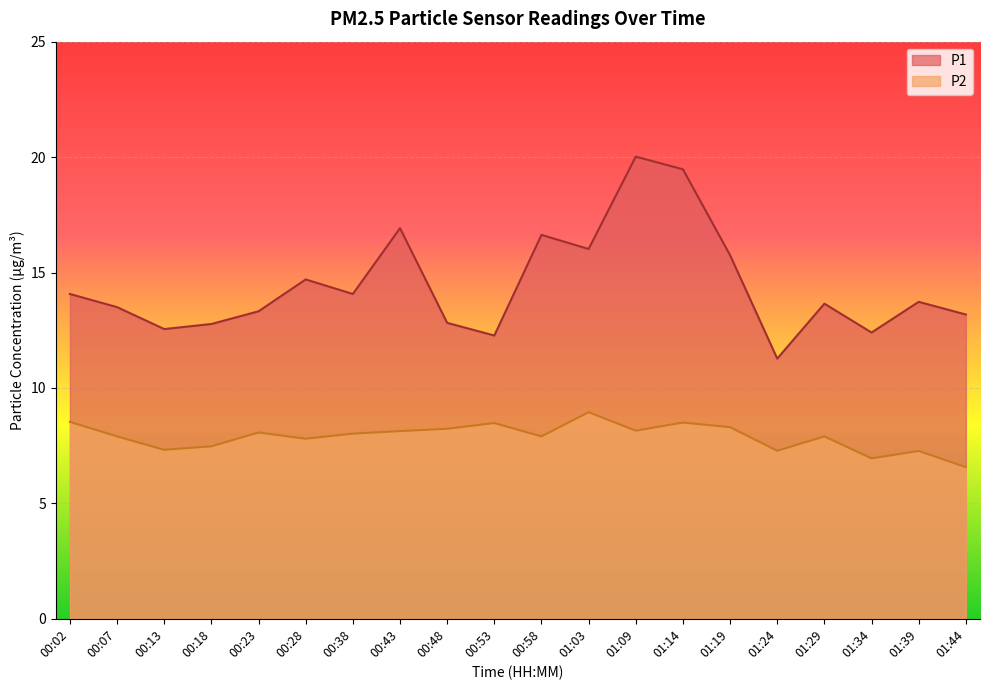

At which label does P2 reach its minimum?

01:44